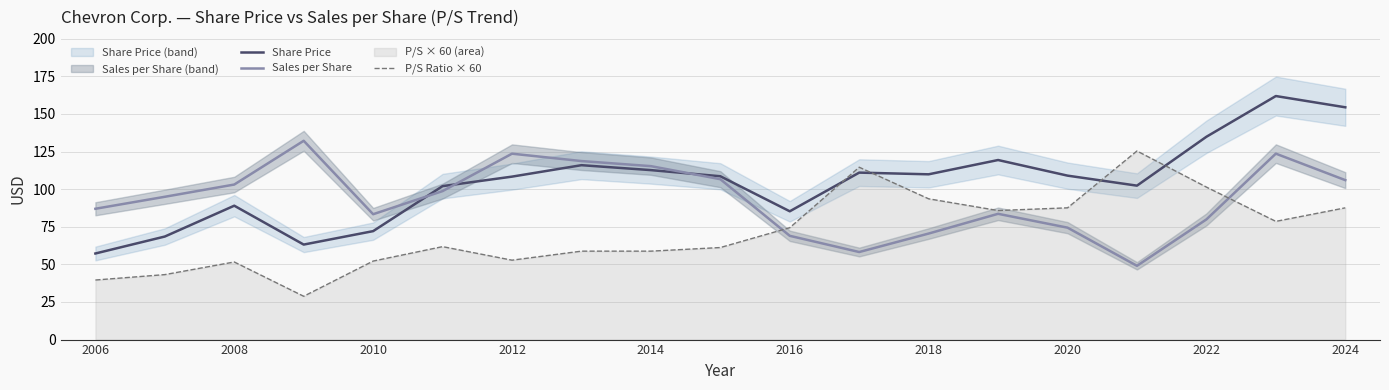

At how many categories does at least one series exceed 34?

19